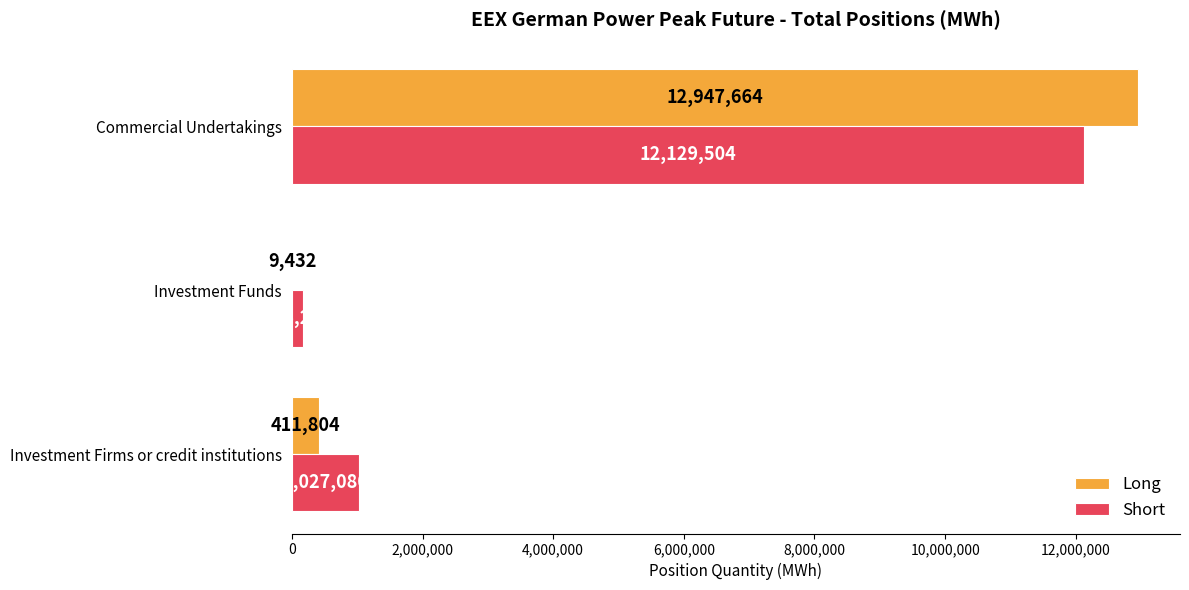

Is the value of Short at Investment Firms or credit institutions greater than the value of Long at Investment Firms or credit institutions?

Yes